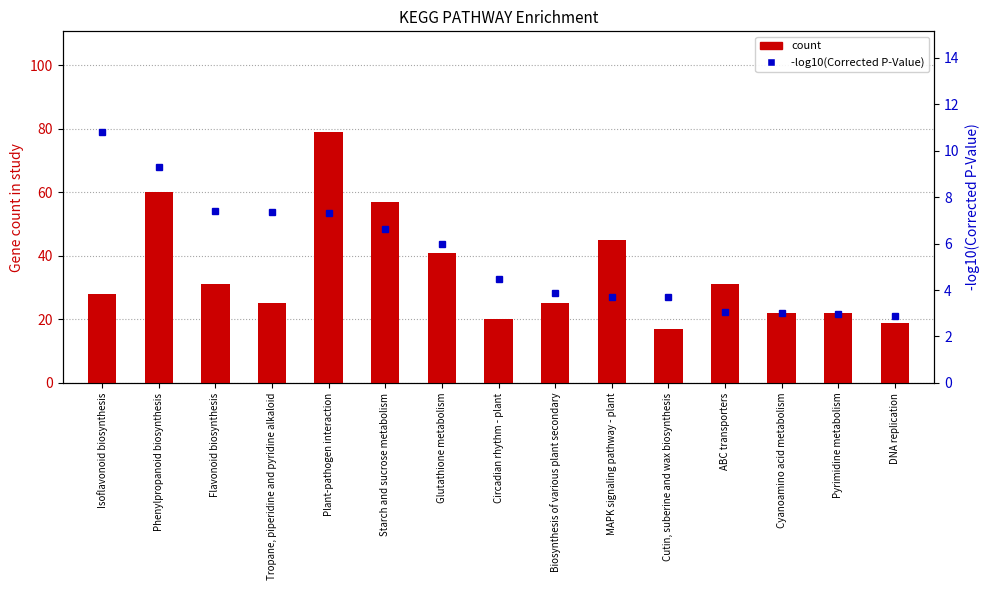

What is the difference between the highest and lowest values at ABC transporters?

27.9